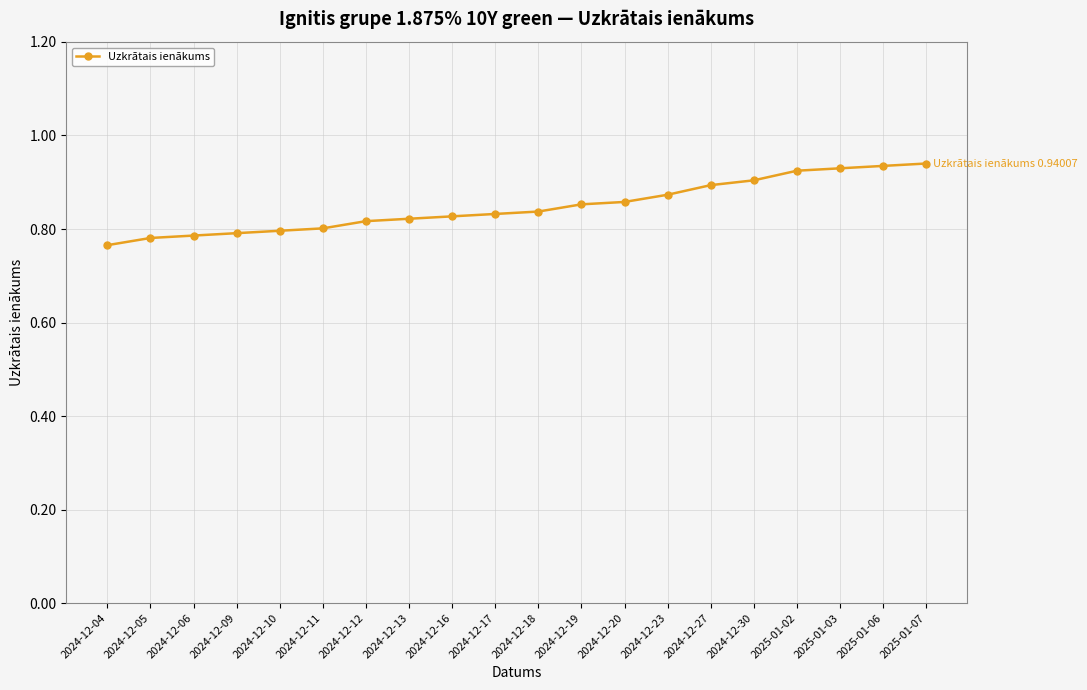

What is the sum of all values?

17.0